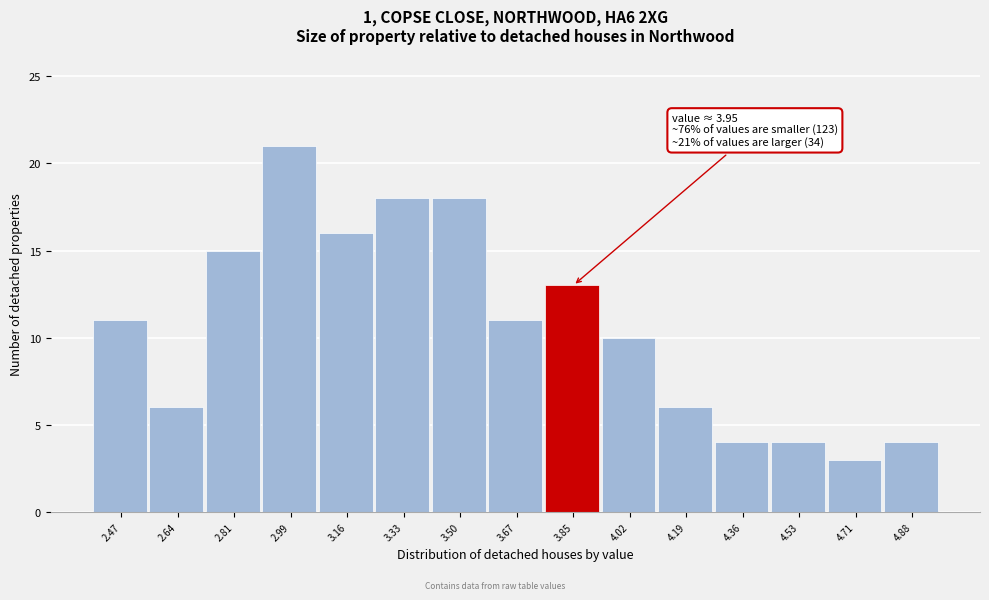

Reading right to left, extract all data points from this chart.

4.88=4	4.71=3	4.53=4	4.36=4	4.19=6	4.02=10	3.85=13	3.67=11	3.50=18	3.33=18	3.16=16	2.99=21	2.81=15	2.64=6	2.47=11